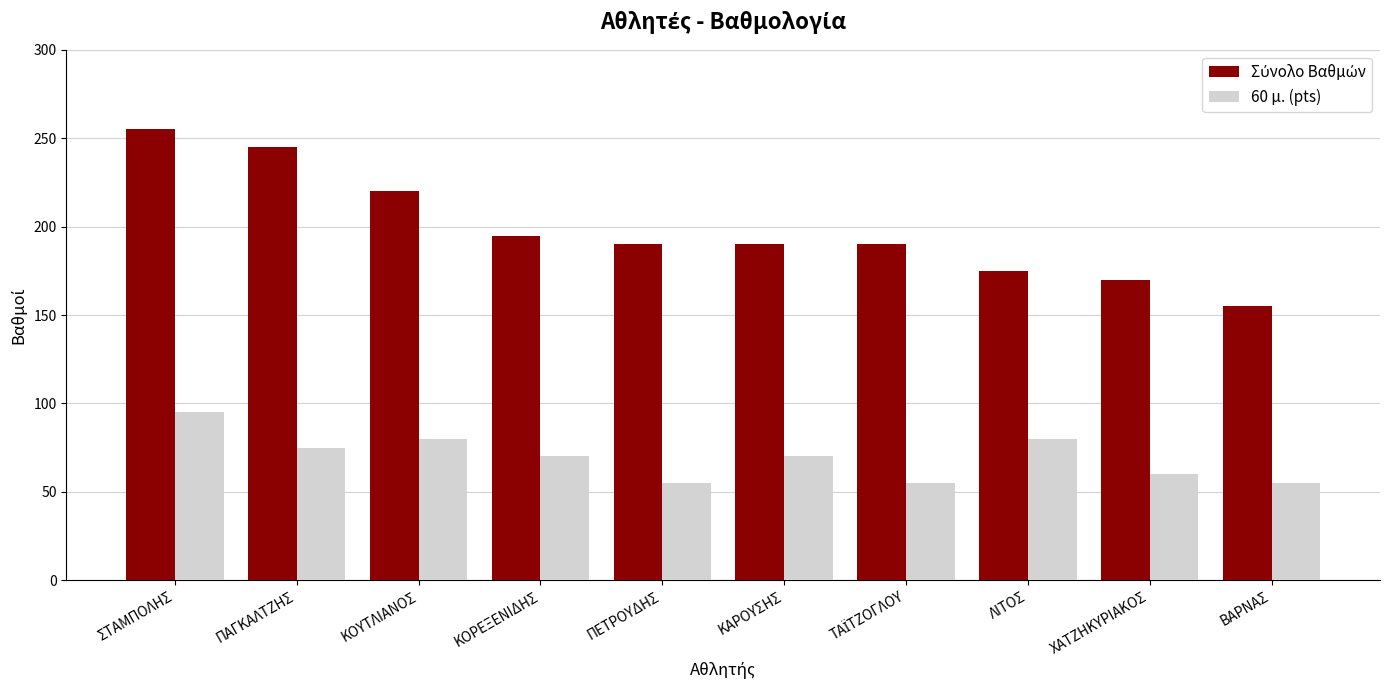

Is it true that 60 μ. (pts) equals 151 at ΣΤΑΜΠΟΛΗΣ?

False